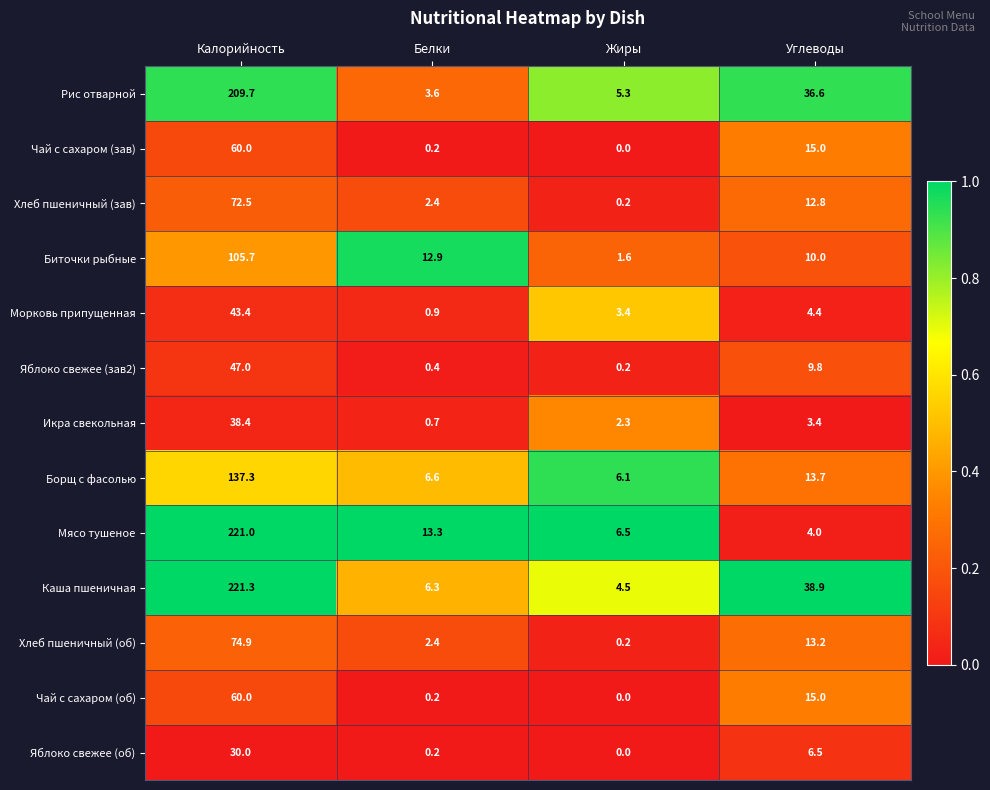

What is the total value across all series at Углеводы?

183.3